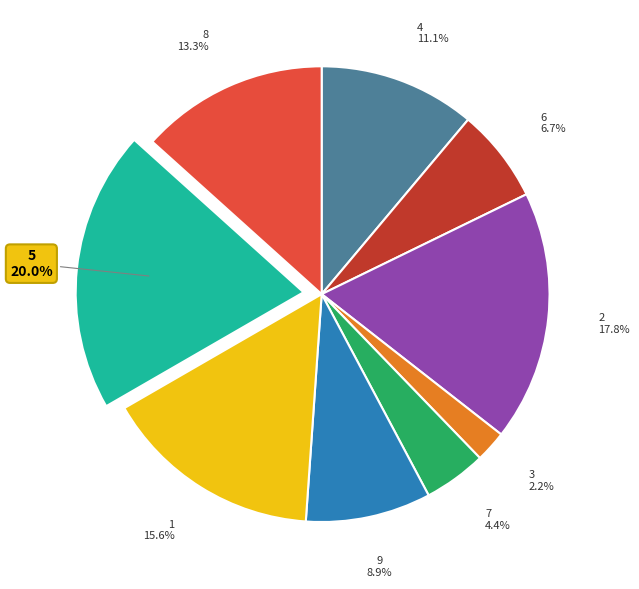

Which slice is the largest?

5